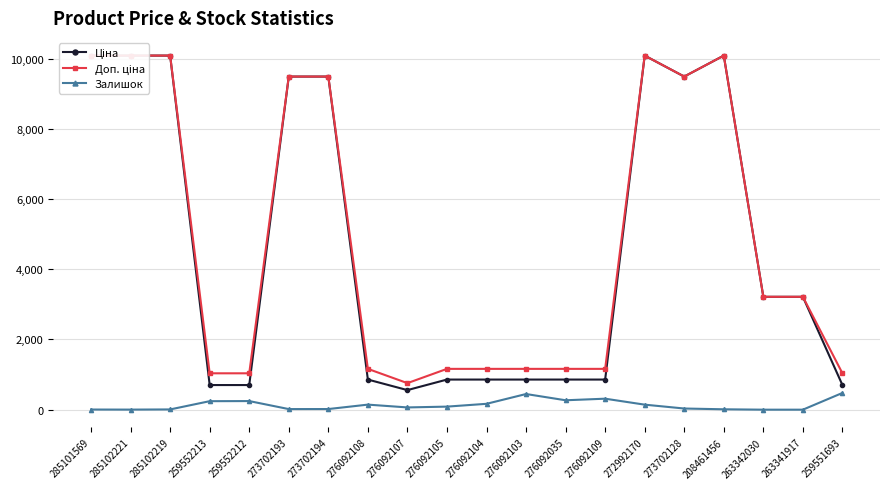

How many categories are shown in the chart?

20